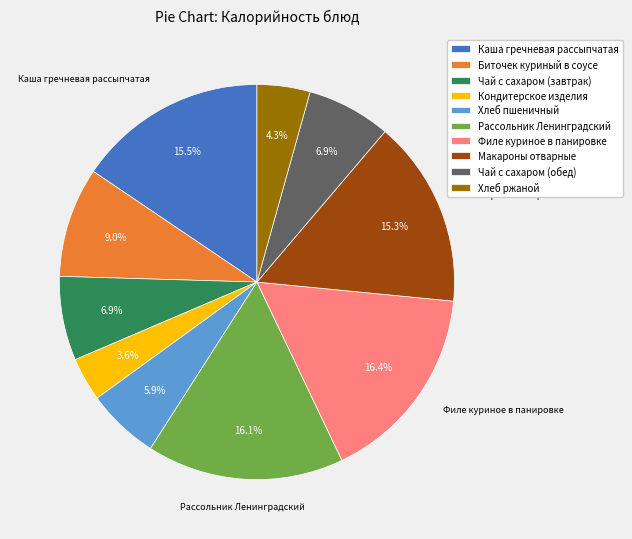

What is the smallest slice in the pie chart?

Кондитерское изделия